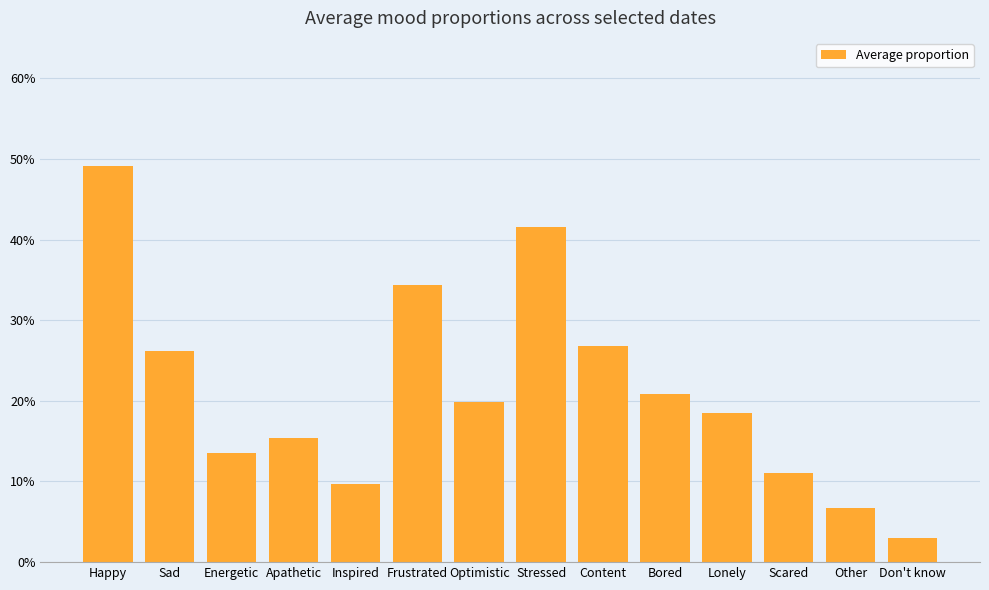

At which category does the chart reach its peak across all series?

Happy